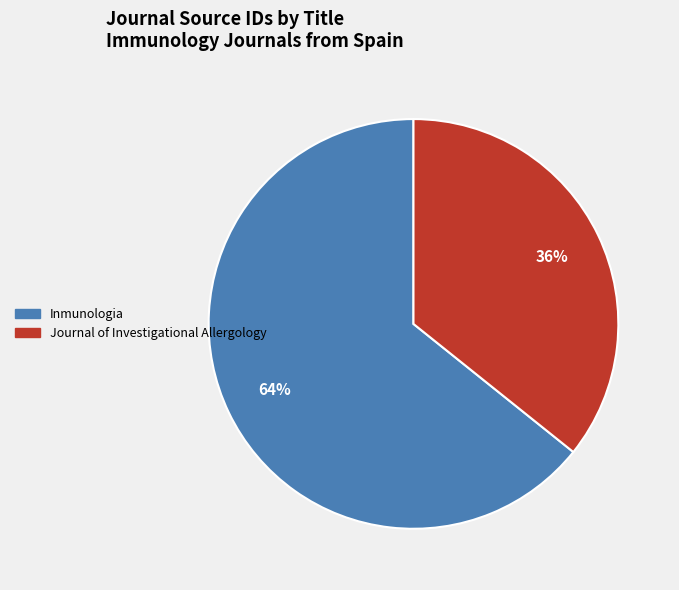

Between Journal of Investigational Allergology and Inmunologia, which is larger?

Inmunologia